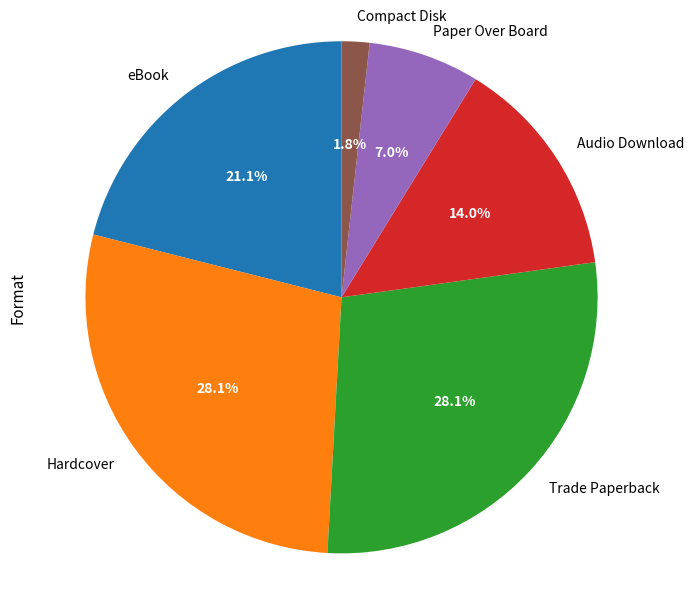

What is the smallest slice in the pie chart?

Compact Disk